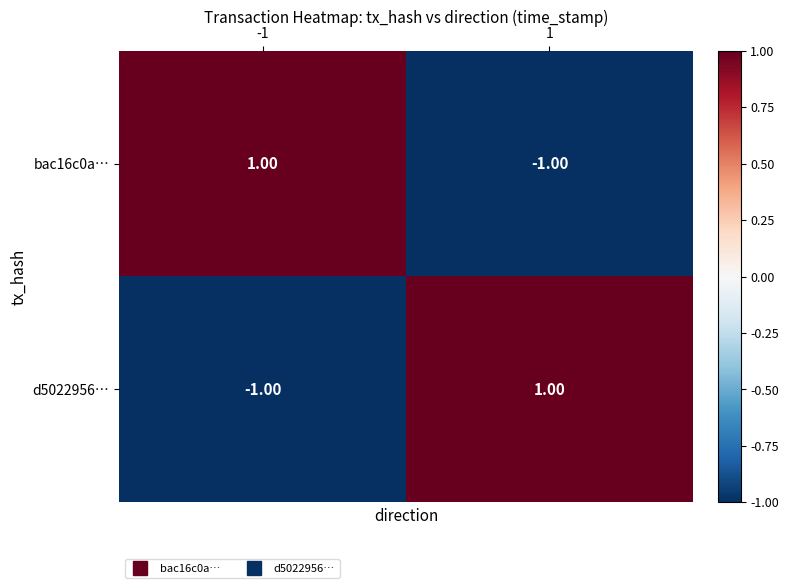

At -1, list the series in order from largest to smallest.

bac16c0a…, d5022956…